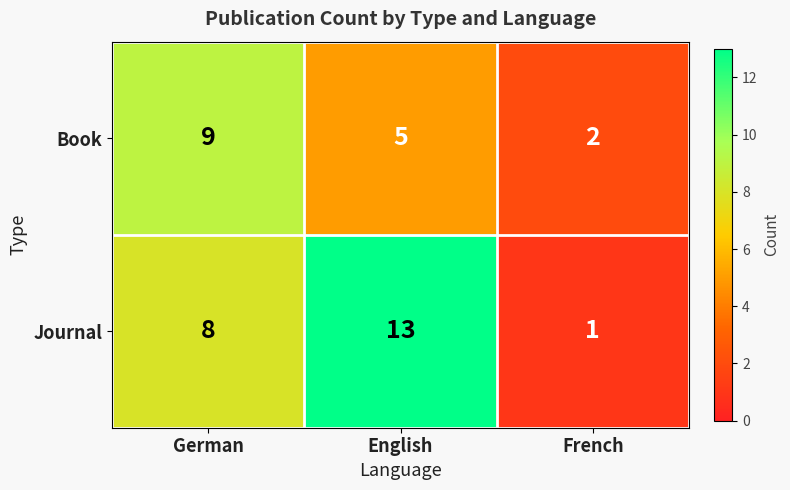

True or false: Book has a value of 5 at German.

False